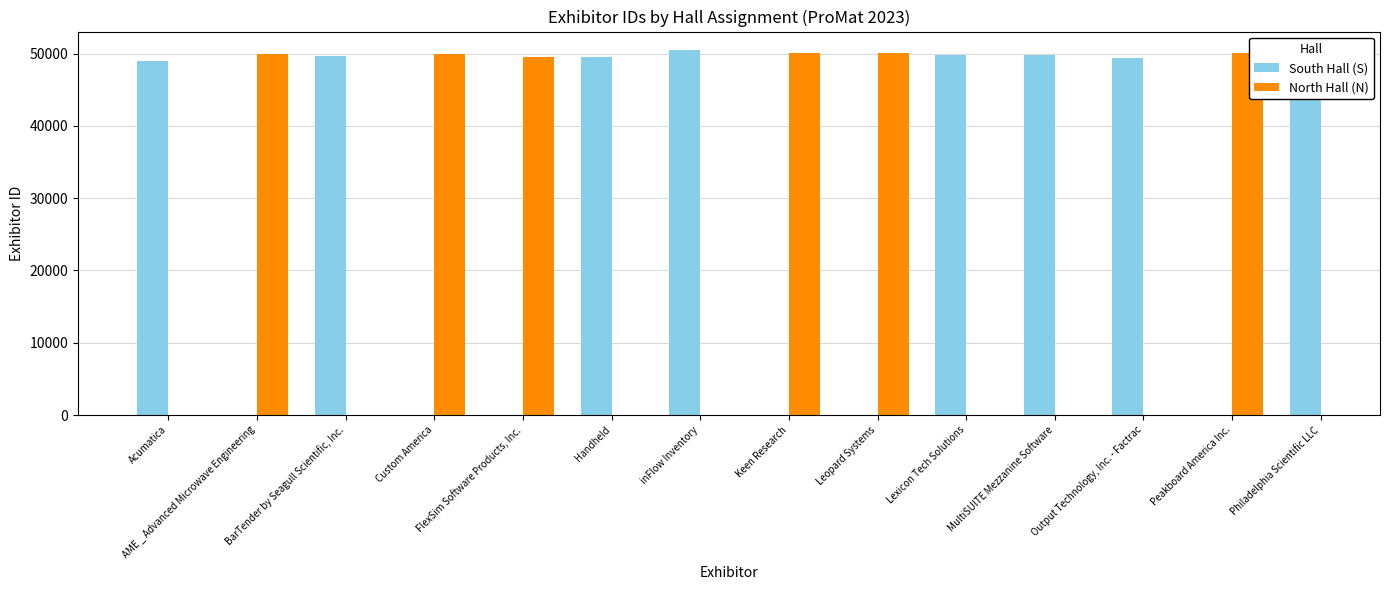

How many values in the South Hall (S) series exceed 49573?

4